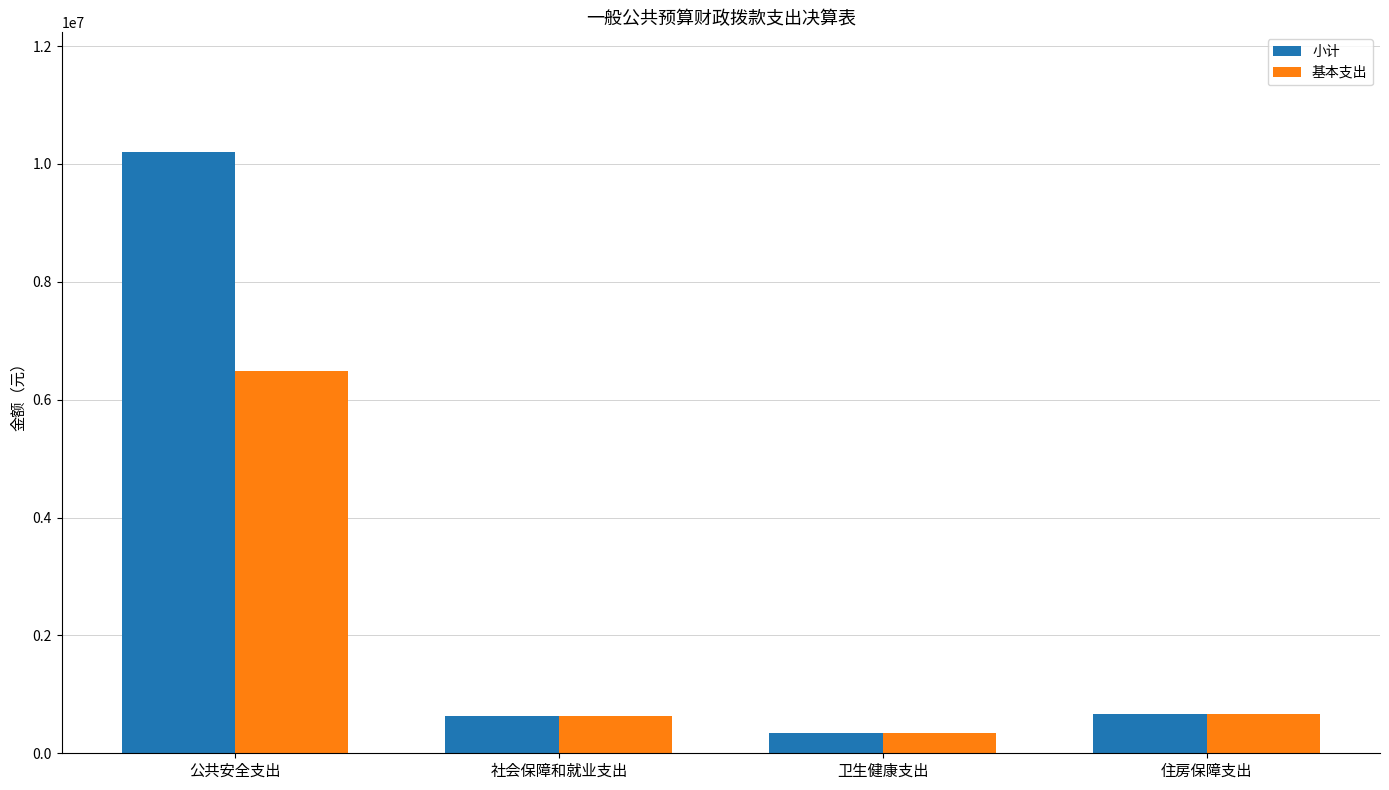

How many data points does each series have?

4